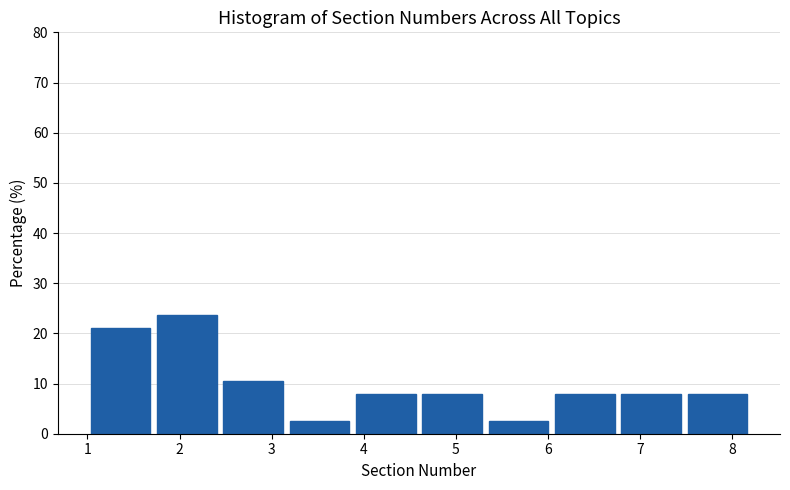

Reading left to right, list every bar in this chart as the range it spans on the x-axis followed by its height. Neither the bar edges nor the heights are printed on the chart, so give them approximately, as read against the axes.

1.00 to 1.72: 21
1.72 to 2.44: 24
2.44 to 3.16: 11
3.16 to 3.88: 3
3.88 to 4.60: 8
4.60 to 5.32: 8
5.32 to 6.04: 3
6.04 to 6.76: 8
6.76 to 7.48: 8
7.48 to 8.20: 8